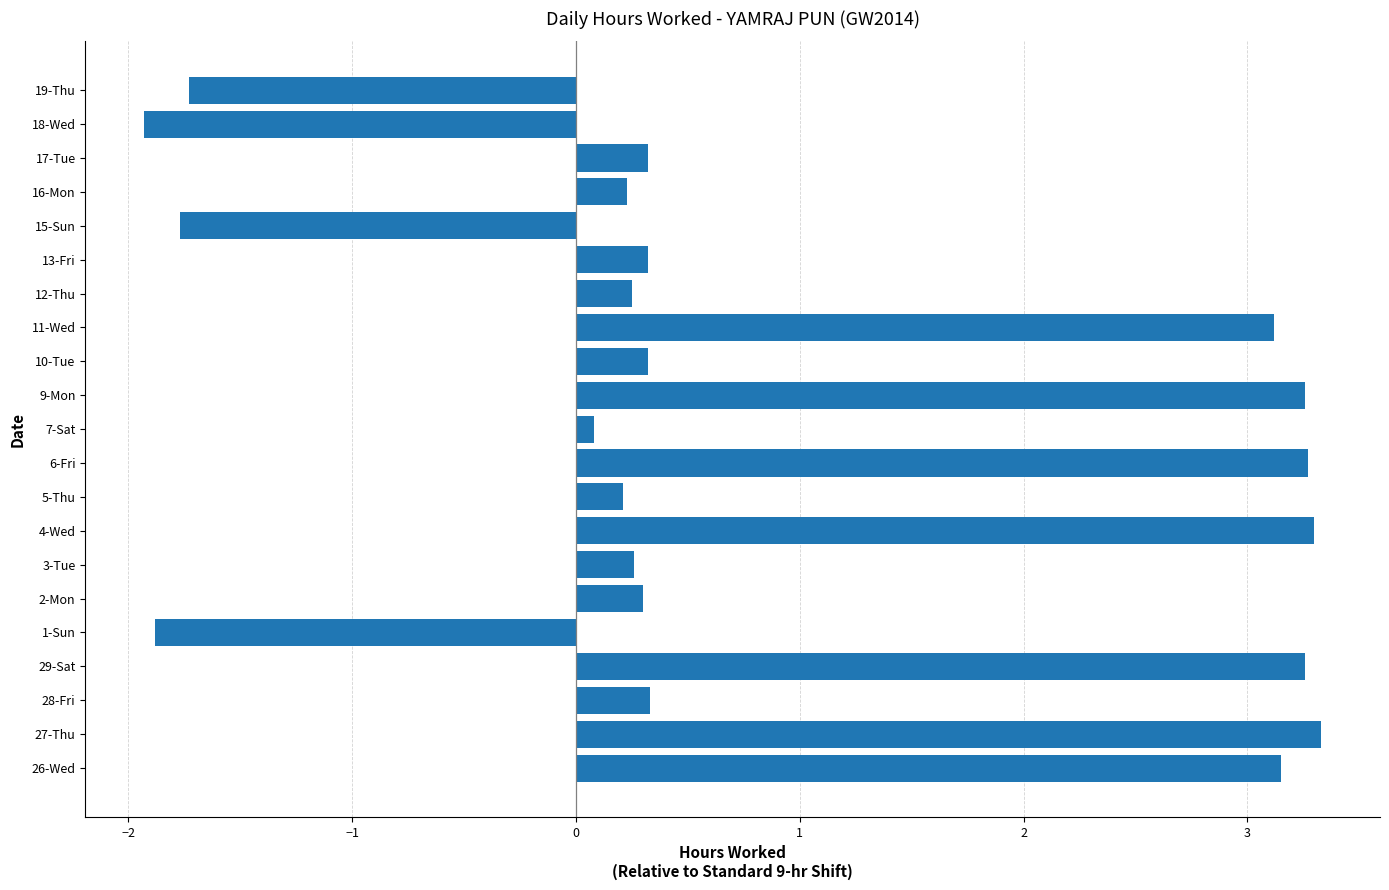

Are the bars horizontal?

Yes